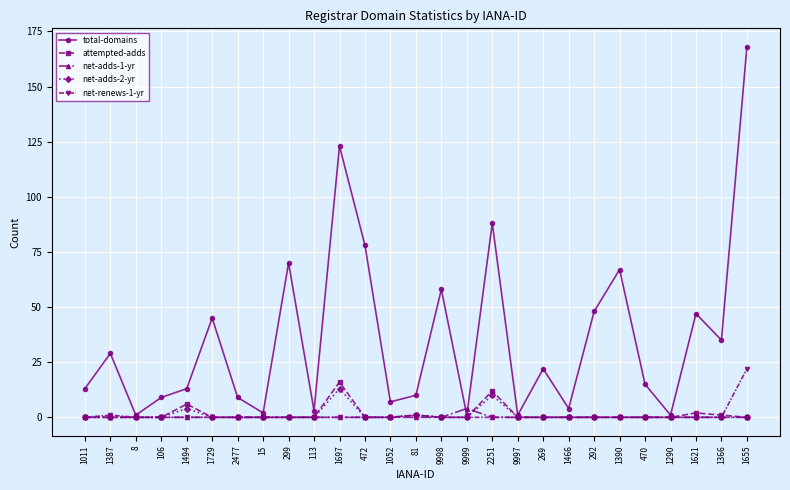

True or false: net-adds-2-yr has a value of 13 at 1697.

True